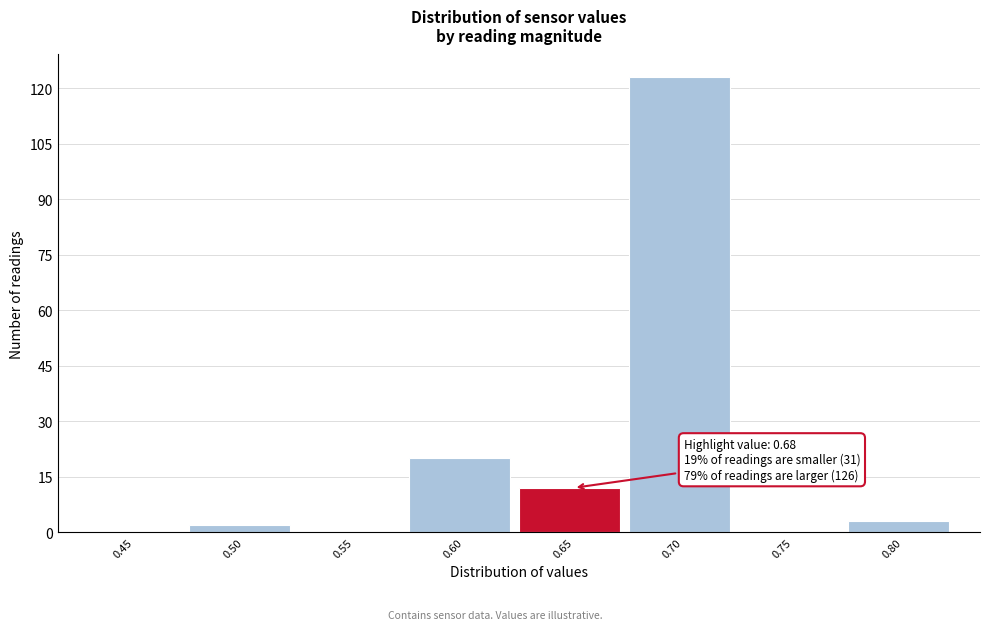

Reading left to right, what are all the values shown in this chart?

0.45=0	0.50=2	0.55=0	0.60=20	0.65=12	0.70=123	0.75=0	0.80=3